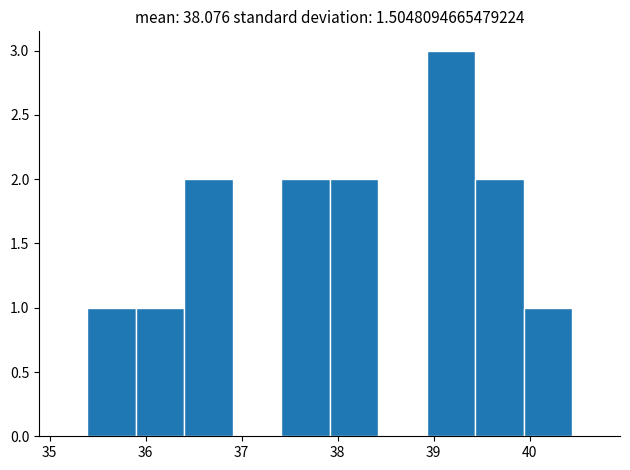

Reading left to right, list every bar in this chart as the range it spans on the x-axis followed by its height. Neither the bar edges nor the heights are printed on the chart, so give them approximately, as read against the axes.

35.4 to 35.9: 1
35.9 to 36.4: 1
36.4 to 36.9: 2
36.9 to 37.4: 0
37.4 to 37.9: 2
37.9 to 38.4: 2
38.4 to 38.9: 0
38.9 to 39.4: 3
39.4 to 39.9: 2
39.9 to 40.4: 1